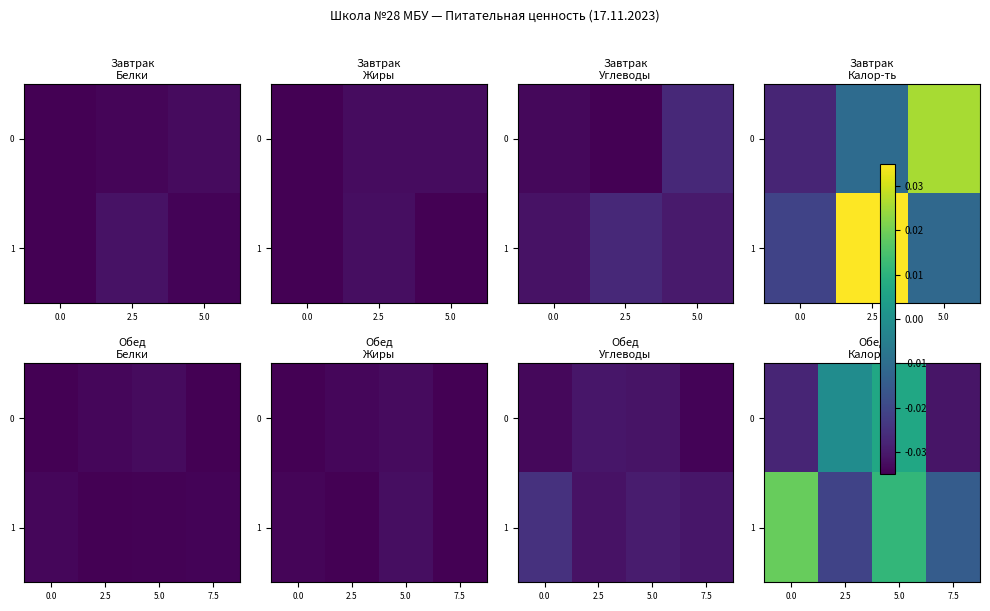

Which has a higher value, 5.0 or 0.0?

5.0